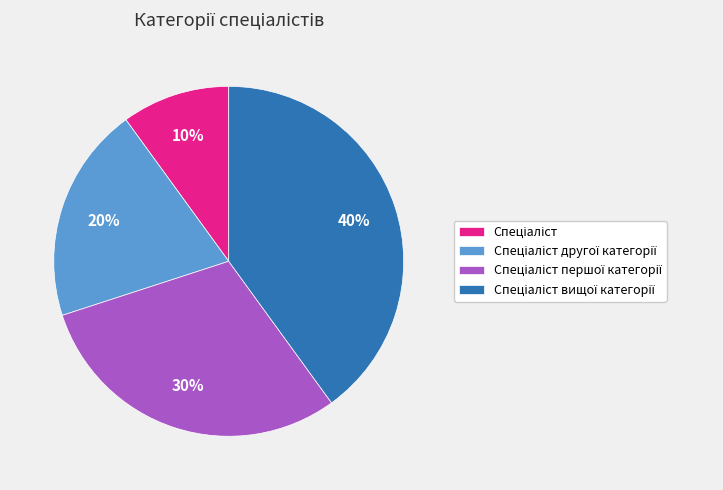

Does any single category account for the majority?

No